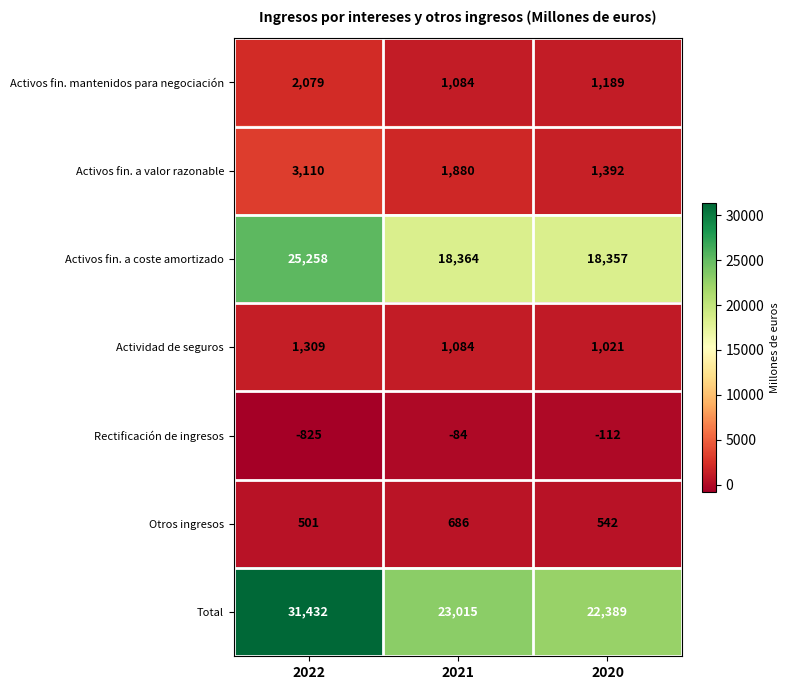

How many distinct data groups are displayed?

7